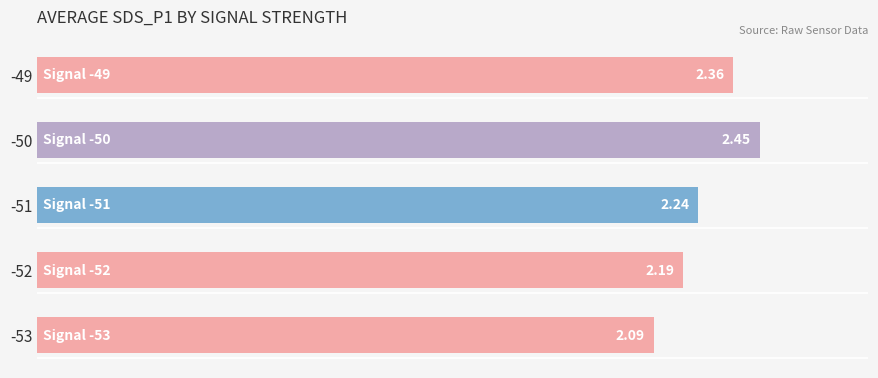

Between -51 and -49, which is larger?

-49